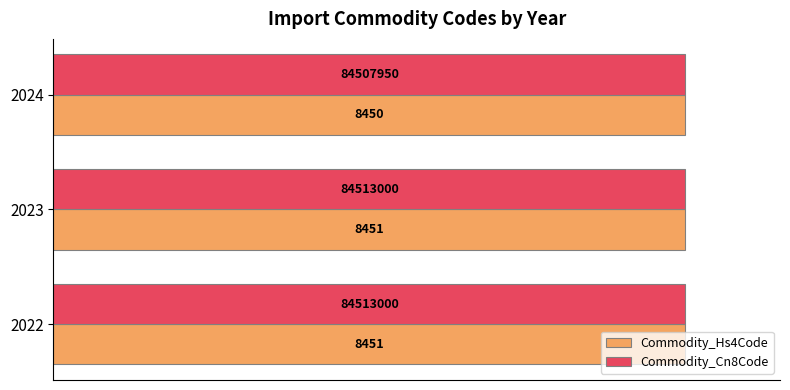

What are all the series names shown in the legend?

Commodity_Hs4Code, Commodity_Cn8Code